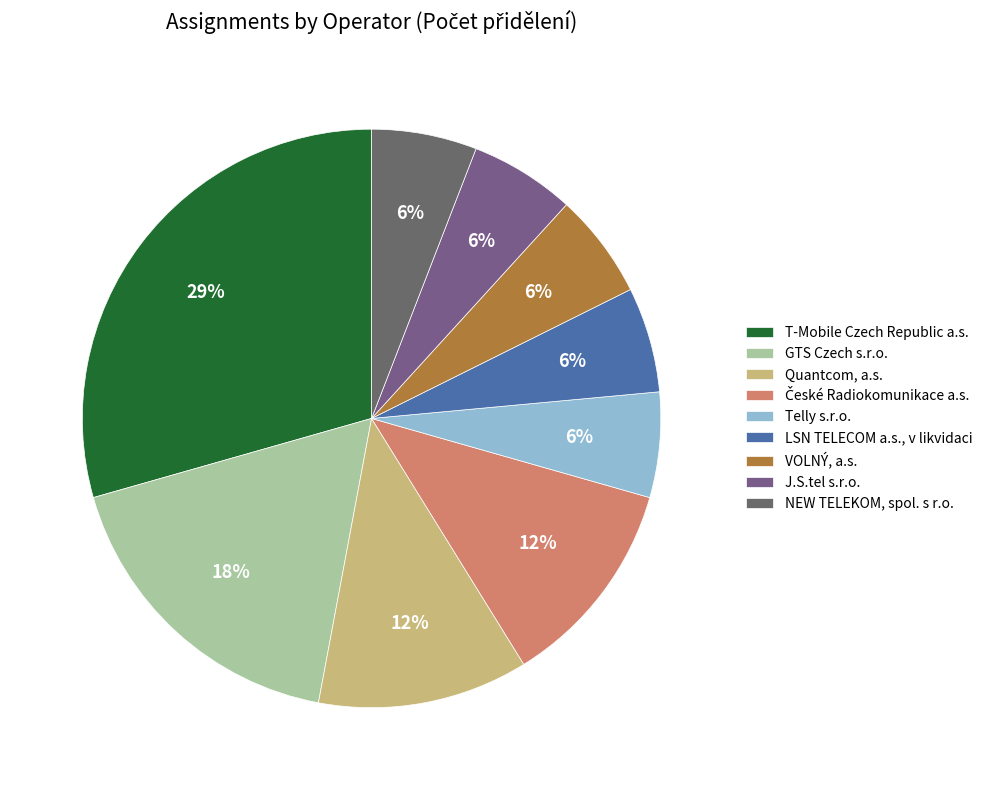

Count the number of slices in the pie.

9